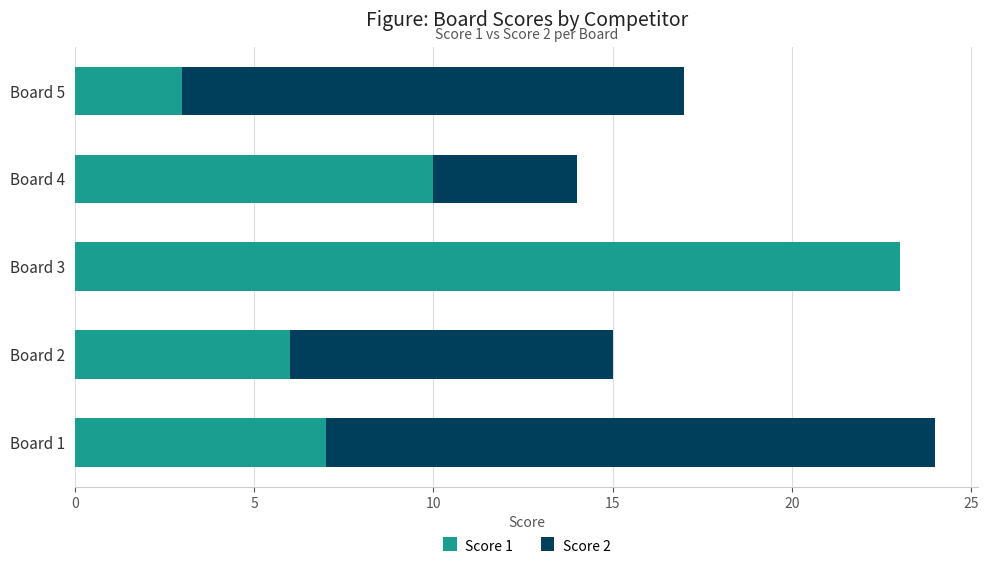

What is the maximum value for Score 1?

23